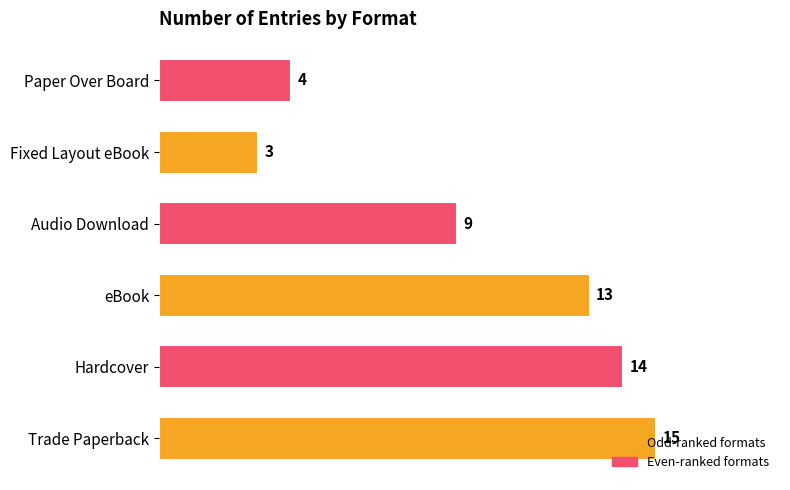

List the labels in order of value, smallest first.

Fixed Layout eBook, Paper Over Board, Audio Download, eBook, Hardcover, Trade Paperback